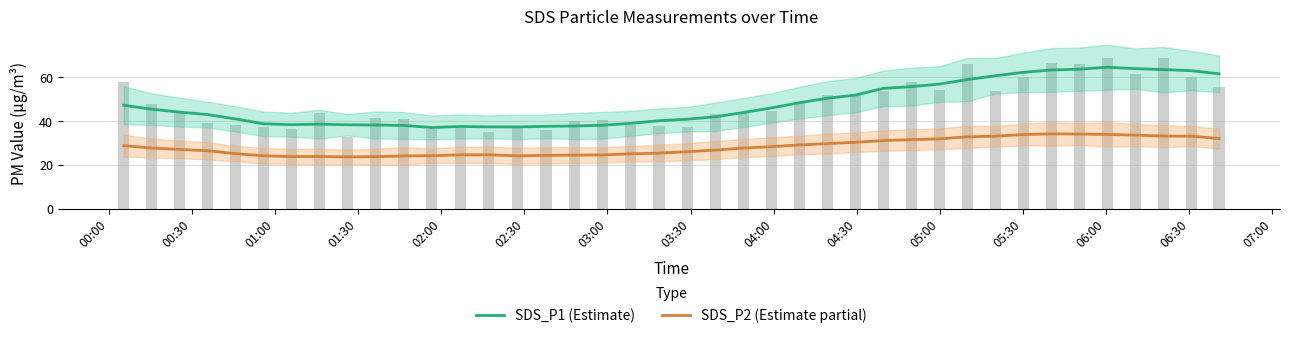

Which series has the largest total across all categories?

SDS_P1 (Estimate)